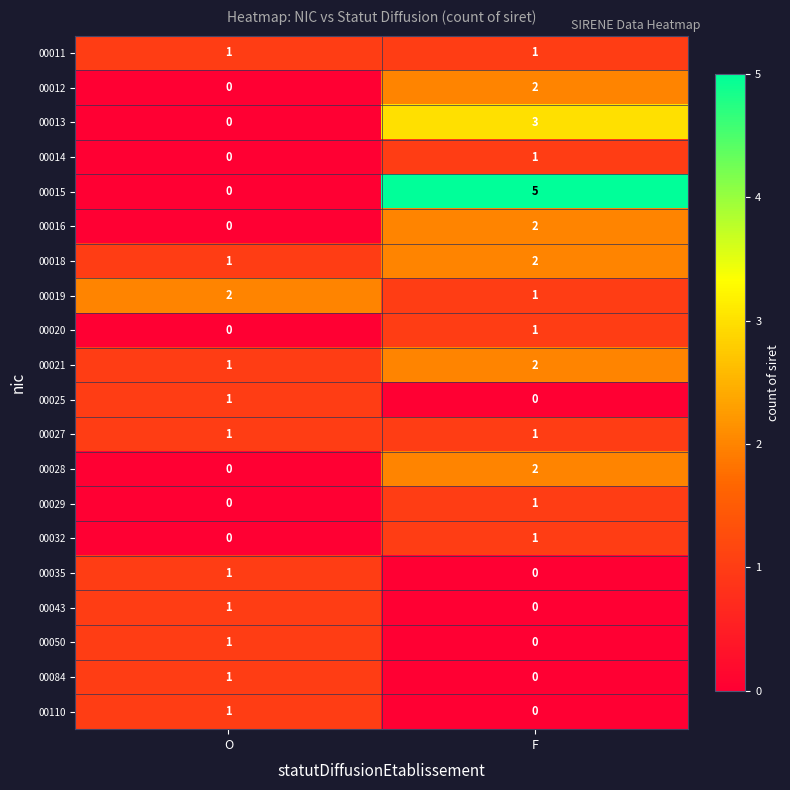

The 00013 series shows 1 at F. True or false?

False